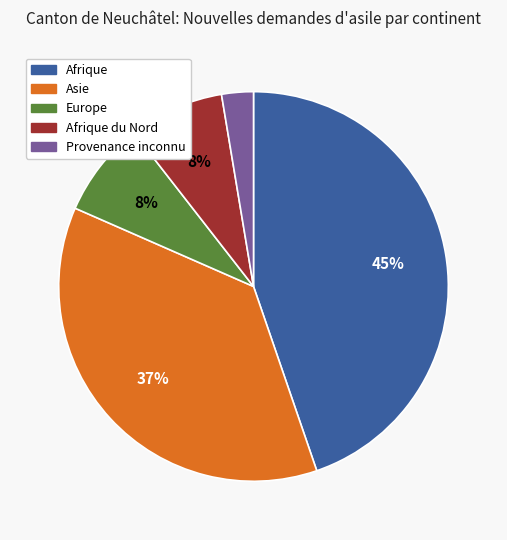

Does any single category account for the majority?

No